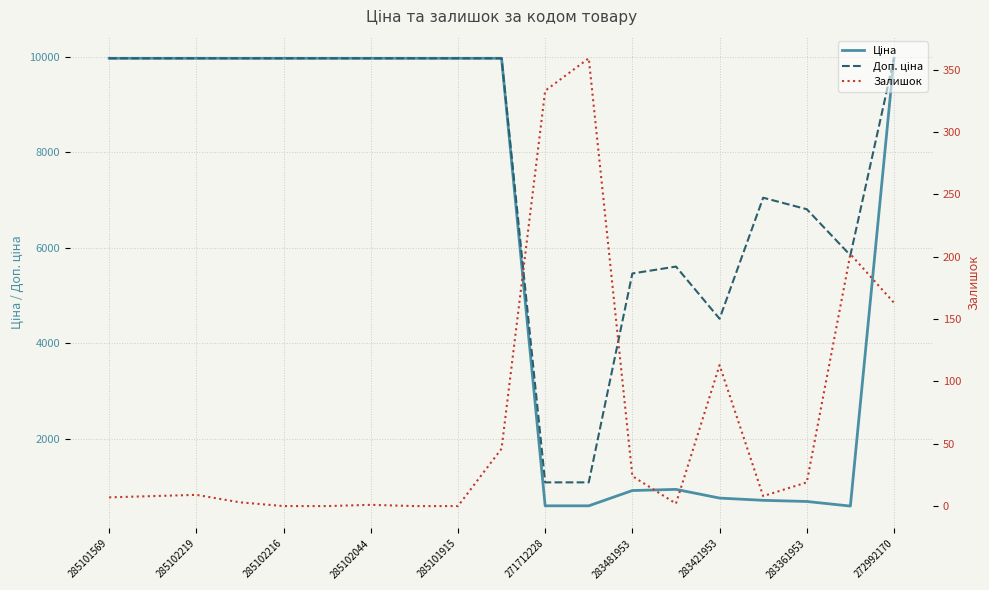

Is it true that Ціна equals 14776.7 at 283361953?

False